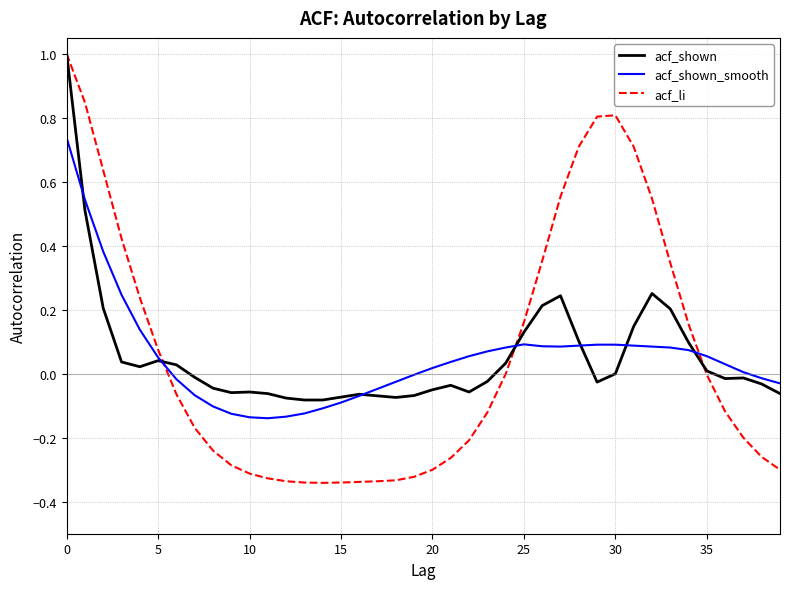

What is the maximum value for acf_li?

1.0